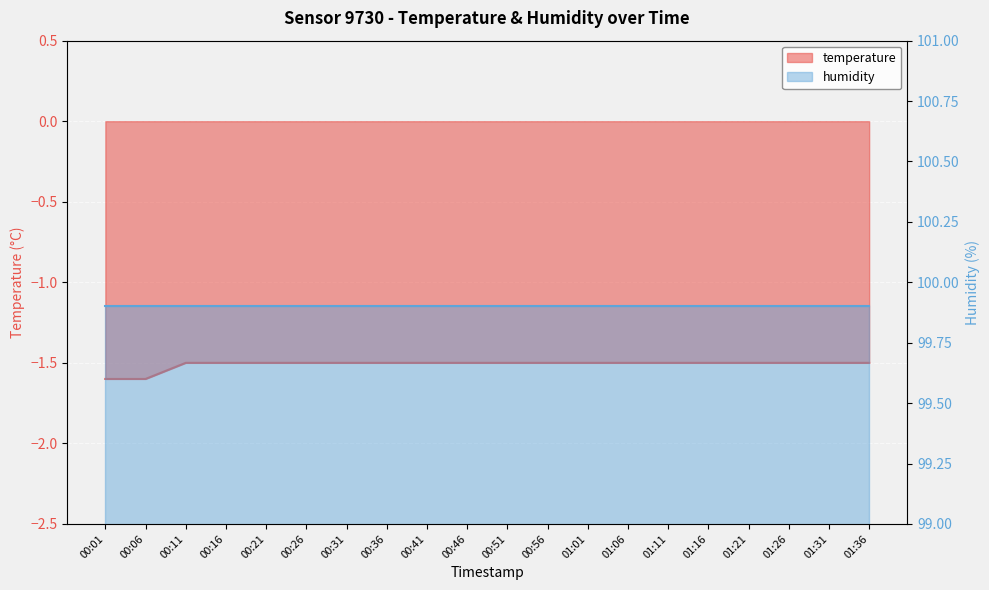

The chart shows a value of -2.4 at 01:11. True or false?

False